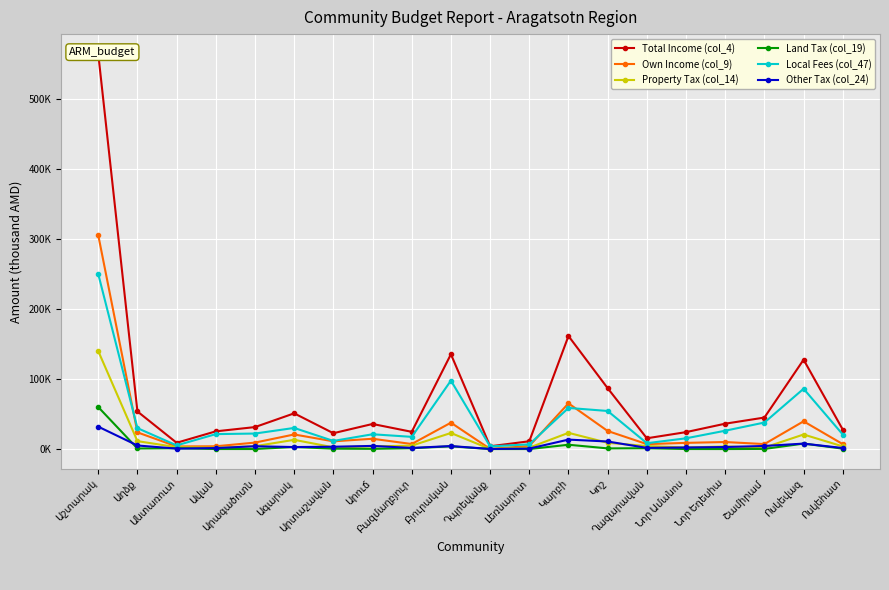

What is the difference between the maximum and minimum values in the Local Fees (col_47) series?

246336.7